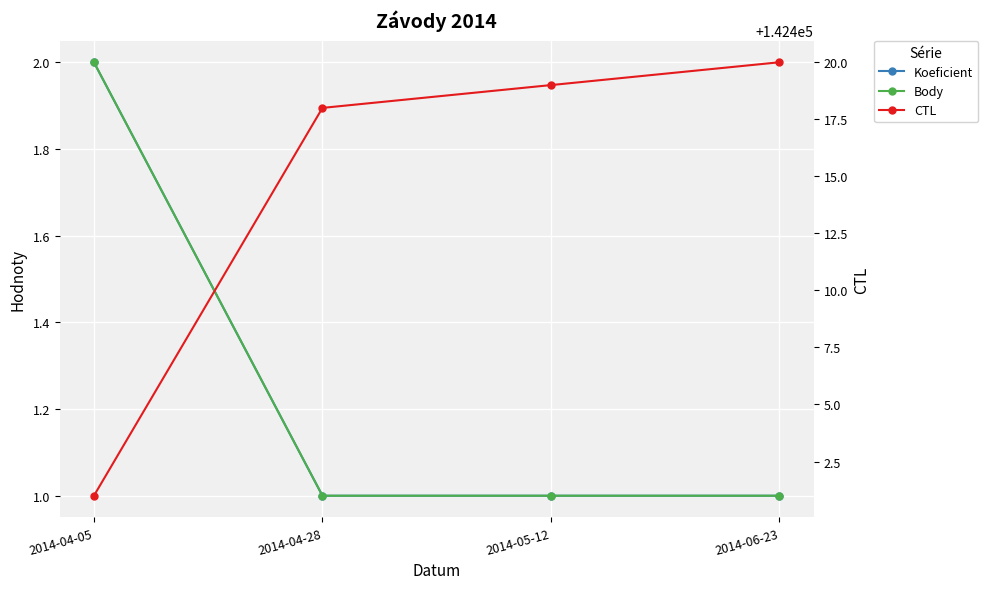

Where is Koeficient nearest to the value 1?

2014-04-28